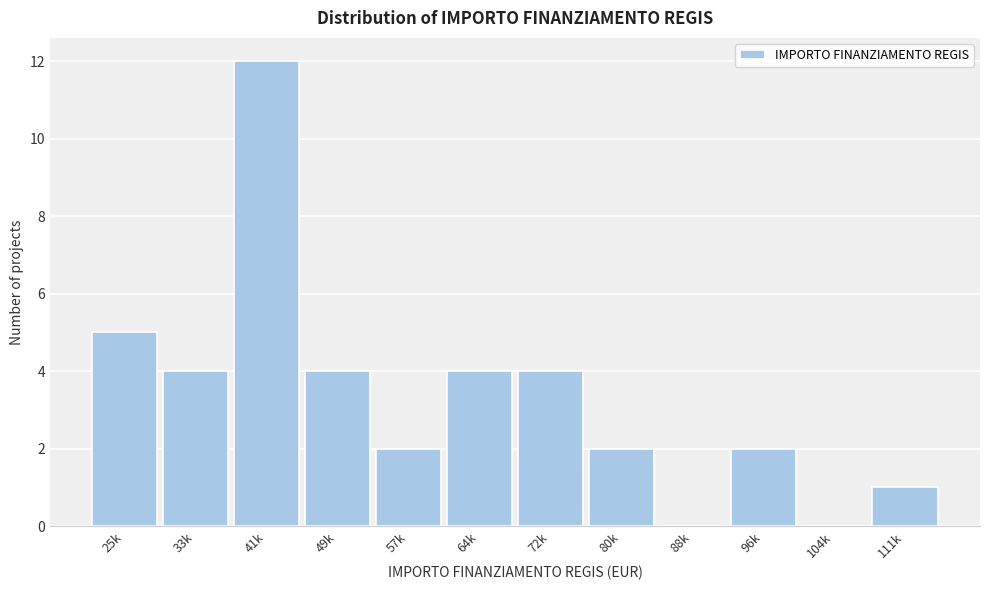

Reading left to right, extract all data points from this chart.

25k=5	33k=4	41k=12	49k=4	57k=2	64k=4	72k=4	80k=2	88k=0	96k=2	104k=0	111k=1